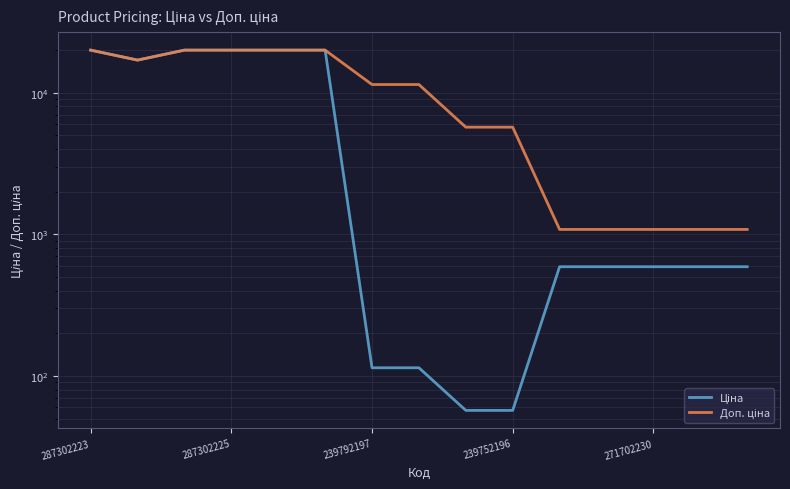

Rank the series at 8 from highest to lowest value.

Доп. ціна, Ціна